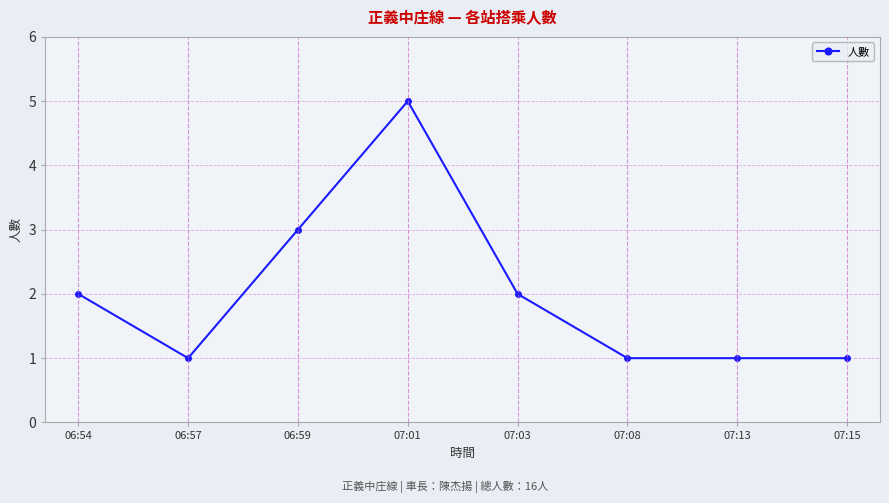

True or false: there are more than 2 points higher than both neighbors.

False